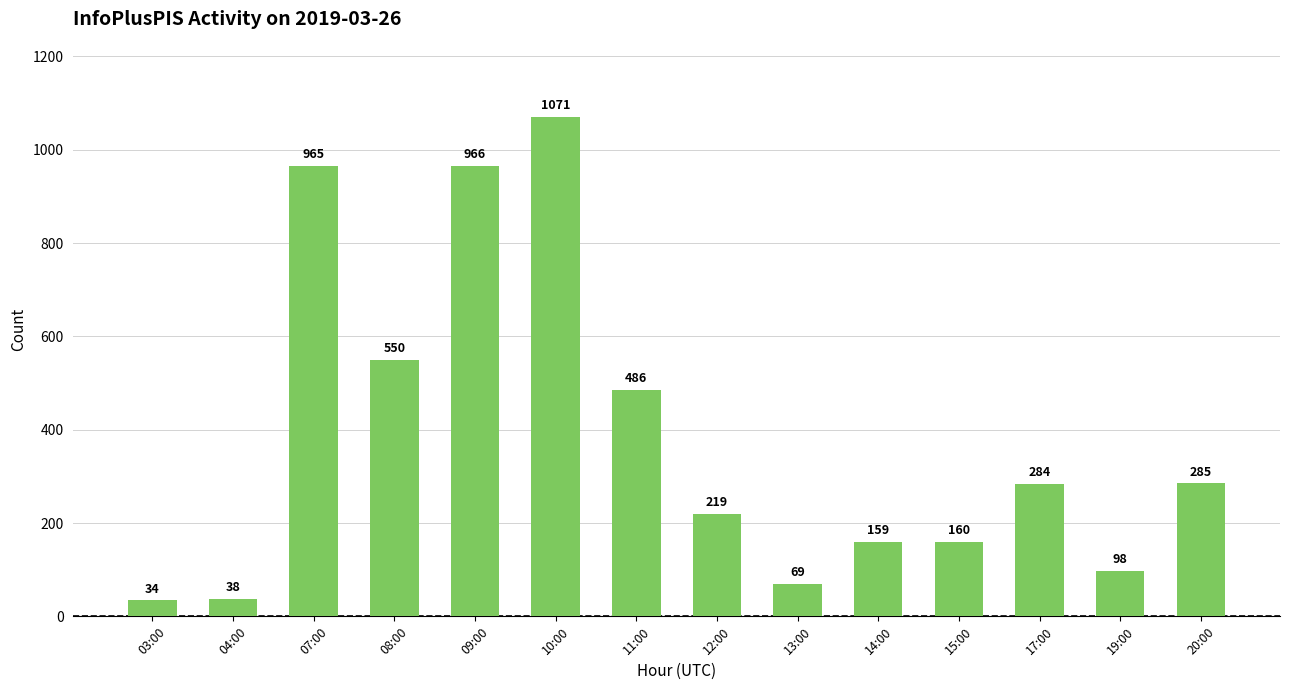

What is the maximum value shown in the chart?

1071